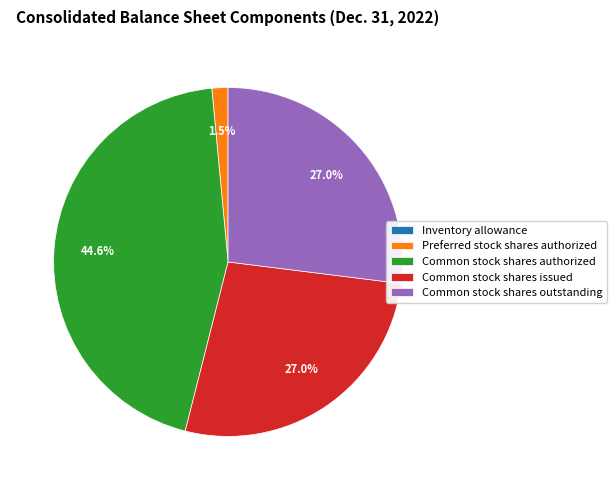

How much of the chart is everything except Common stock shares outstanding?

73.0%